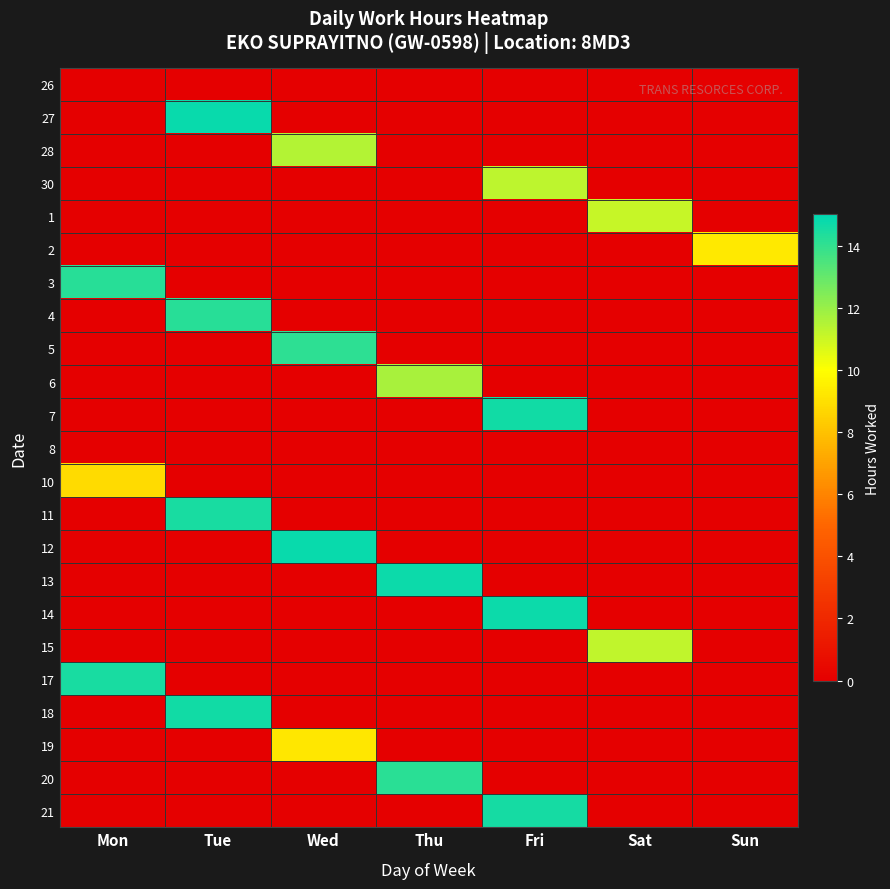

Reading right to left, list all the values displayed in this chart.

26: Sun=0.0	Sat=0.0	Fri=0.0	Thu=0.0	Wed=0.0	Tue=0.0	Mon=0.0
27: Sun=0.0	Sat=0.0	Fri=0.0	Thu=0.0	Wed=0.0	Tue=14.8	Mon=0.0
28: Sun=0.0	Sat=0.0	Fri=0.0	Thu=0.0	Wed=11.4	Tue=0.0	Mon=0.0
30: Sun=0.0	Sat=0.0	Fri=11.3	Thu=0.0	Wed=0.0	Tue=0.0	Mon=0.0
1: Sun=0.0	Sat=11.1	Fri=0.0	Thu=0.0	Wed=0.0	Tue=0.0	Mon=0.0
2: Sun=9.3	Sat=0.0	Fri=0.0	Thu=0.0	Wed=0.0	Tue=0.0	Mon=0.0
3: Sun=0.0	Sat=0.0	Fri=0.0	Thu=0.0	Wed=0.0	Tue=0.0	Mon=14.2
4: Sun=0.0	Sat=0.0	Fri=0.0	Thu=0.0	Wed=0.0	Tue=14.2	Mon=0.0
5: Sun=0.0	Sat=0.0	Fri=0.0	Thu=0.0	Wed=14.1	Tue=0.0	Mon=0.0
6: Sun=0.0	Sat=0.0	Fri=0.0	Thu=11.7	Wed=0.0	Tue=0.0	Mon=0.0
7: Sun=0.0	Sat=0.0	Fri=14.6	Thu=0.0	Wed=0.0	Tue=0.0	Mon=0.0
8: Sun=0.0	Sat=0.0	Fri=0.0	Thu=0.0	Wed=0.0	Tue=0.0	Mon=0.0
10: Sun=0.0	Sat=0.0	Fri=0.0	Thu=0.0	Wed=0.0	Tue=0.0	Mon=8.8
11: Sun=0.0	Sat=0.0	Fri=0.0	Thu=0.0	Wed=0.0	Tue=14.5	Mon=0.0
12: Sun=0.0	Sat=0.0	Fri=0.0	Thu=0.0	Wed=14.8	Tue=0.0	Mon=0.0
13: Sun=0.0	Sat=0.0	Fri=0.0	Thu=14.8	Wed=0.0	Tue=0.0	Mon=0.0
14: Sun=0.0	Sat=0.0	Fri=14.7	Thu=0.0	Wed=0.0	Tue=0.0	Mon=0.0
15: Sun=0.0	Sat=11.2	Fri=0.0	Thu=0.0	Wed=0.0	Tue=0.0	Mon=0.0
17: Sun=0.0	Sat=0.0	Fri=0.0	Thu=0.0	Wed=0.0	Tue=0.0	Mon=14.5
18: Sun=0.0	Sat=0.0	Fri=0.0	Thu=0.0	Wed=0.0	Tue=14.6	Mon=0.0
19: Sun=0.0	Sat=0.0	Fri=0.0	Thu=0.0	Wed=9.2	Tue=0.0	Mon=0.0
20: Sun=0.0	Sat=0.0	Fri=0.0	Thu=14.2	Wed=0.0	Tue=0.0	Mon=0.0
21: Sun=0.0	Sat=0.0	Fri=14.6	Thu=0.0	Wed=0.0	Tue=0.0	Mon=0.0